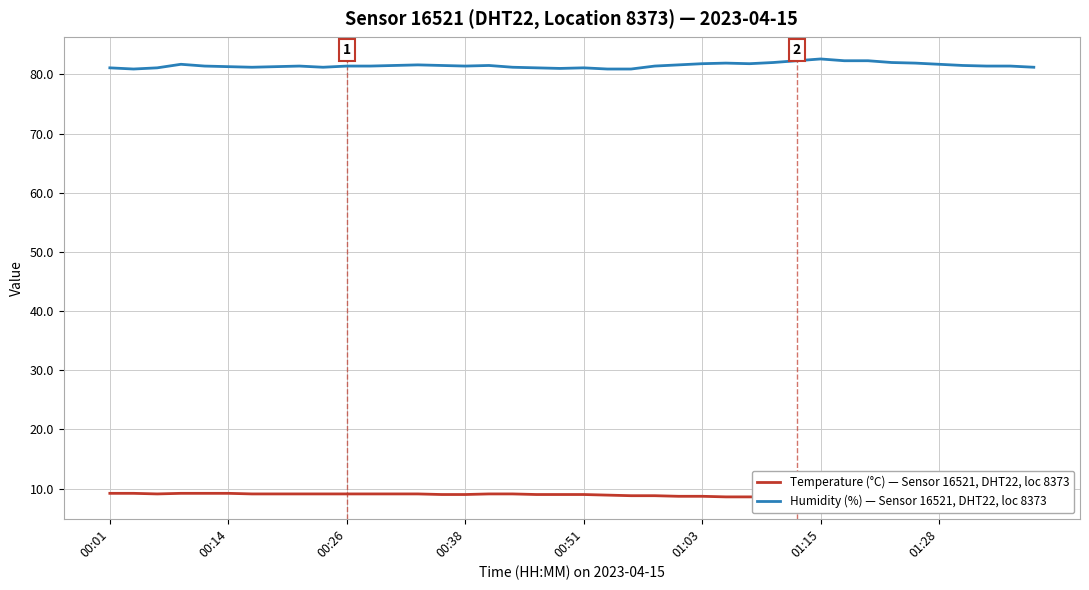

What is the highest value of the Humidity (%) — Sensor 16521, DHT22, loc 8373 series?

82.6